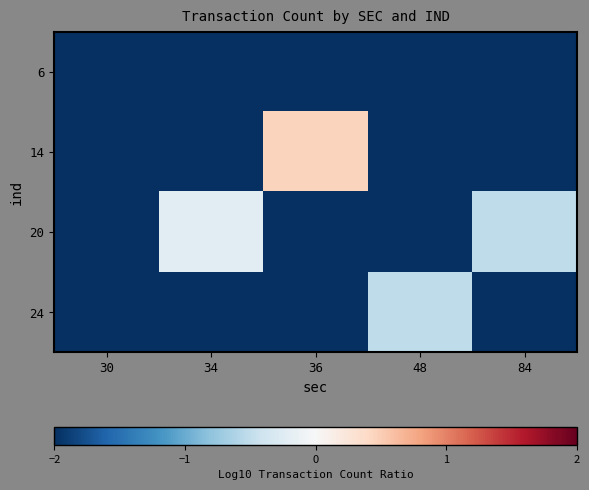

At 48, list the series in order from largest to smallest.

24, 6, 14, 20